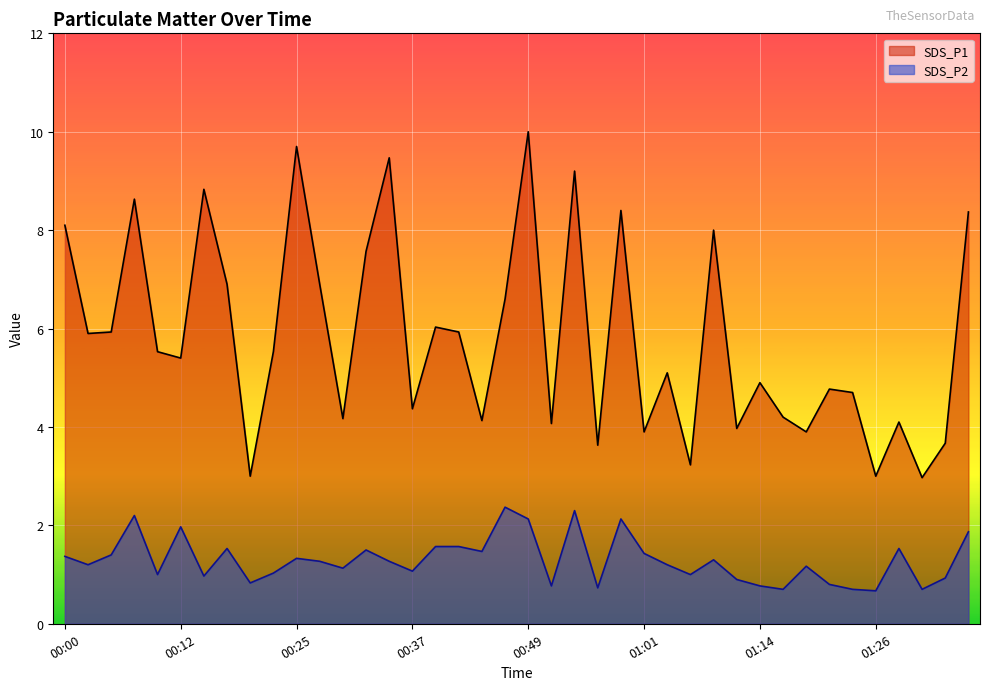

Reading right to left, extract all data points from this chart.

SDS_P1: 8.4	3.7	3.0	4.1	3.0	4.7	4.8	3.9	4.2	4.9	4.0	8.0	3.2	5.1	3.9	8.4	3.6	9.2	4.1	10.0	6.6	4.1	5.9	6.0	4.4	9.5	7.6	4.2	6.9	9.7	5.5	3.0	6.9	8.8	5.4	5.5	8.6	5.9	5.9	8.1
SDS_P2: 1.9	0.9	0.7	1.5	0.7	0.7	0.8	1.2	0.7	0.8	0.9	1.3	1.0	1.2	1.4	2.1	0.7	2.3	0.8	2.1	2.4	1.5	1.6	1.6	1.1	1.3	1.5	1.1	1.3	1.3	1.0	0.8	1.5	1.0	2.0	1.0	2.2	1.4	1.2	1.4